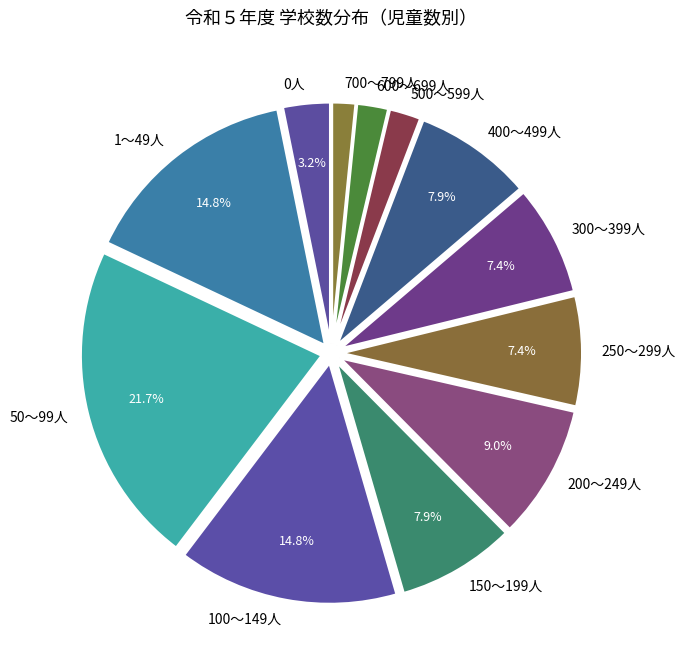

To the nearest percent, what portion does 400～499人 represent?

8%